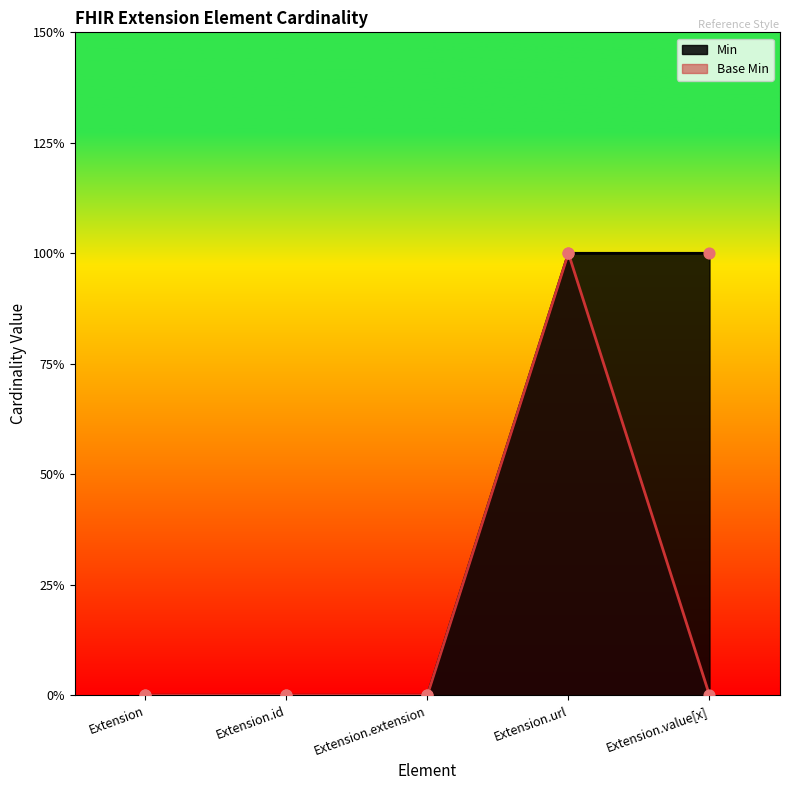

Which series contains the highest Y value?

Min